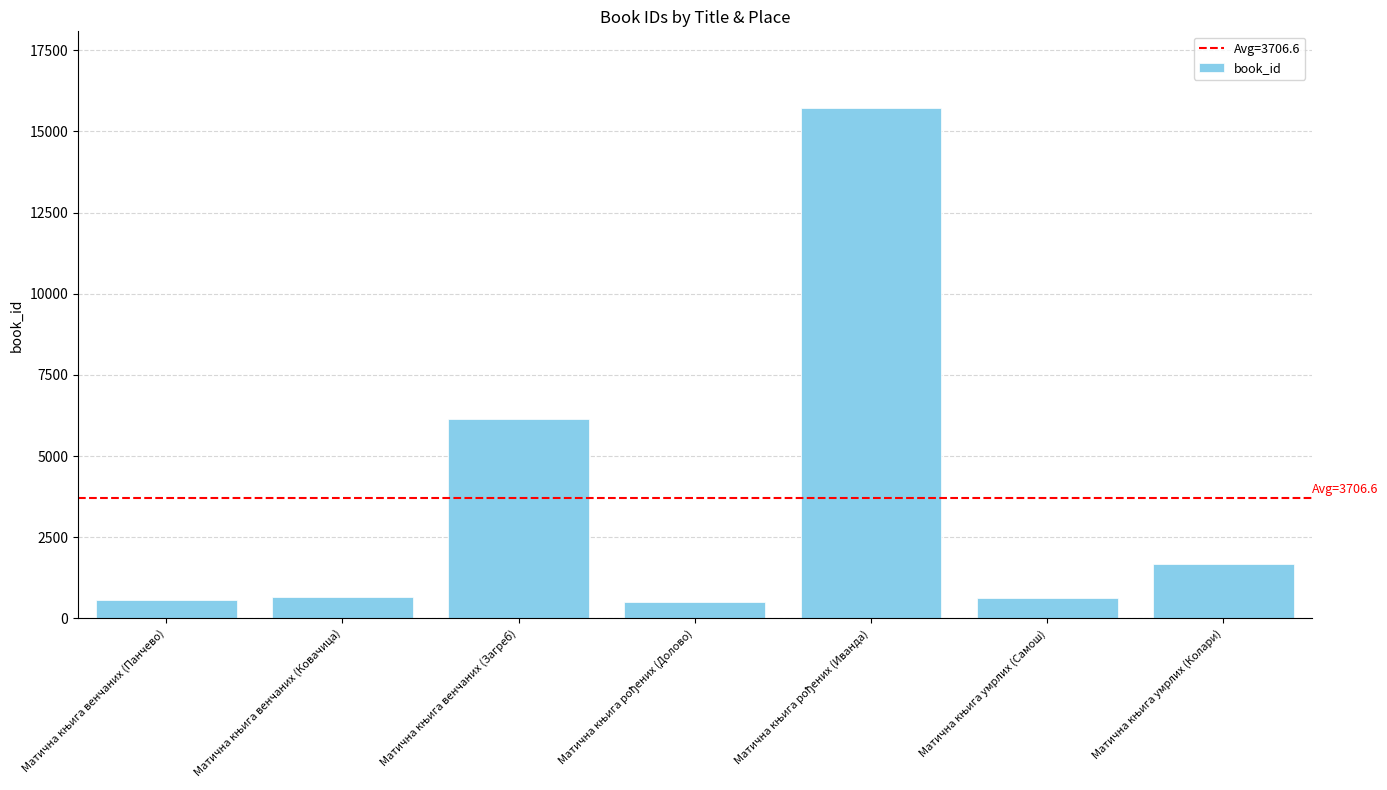

What is the value of the 7th bar from the left?

1681